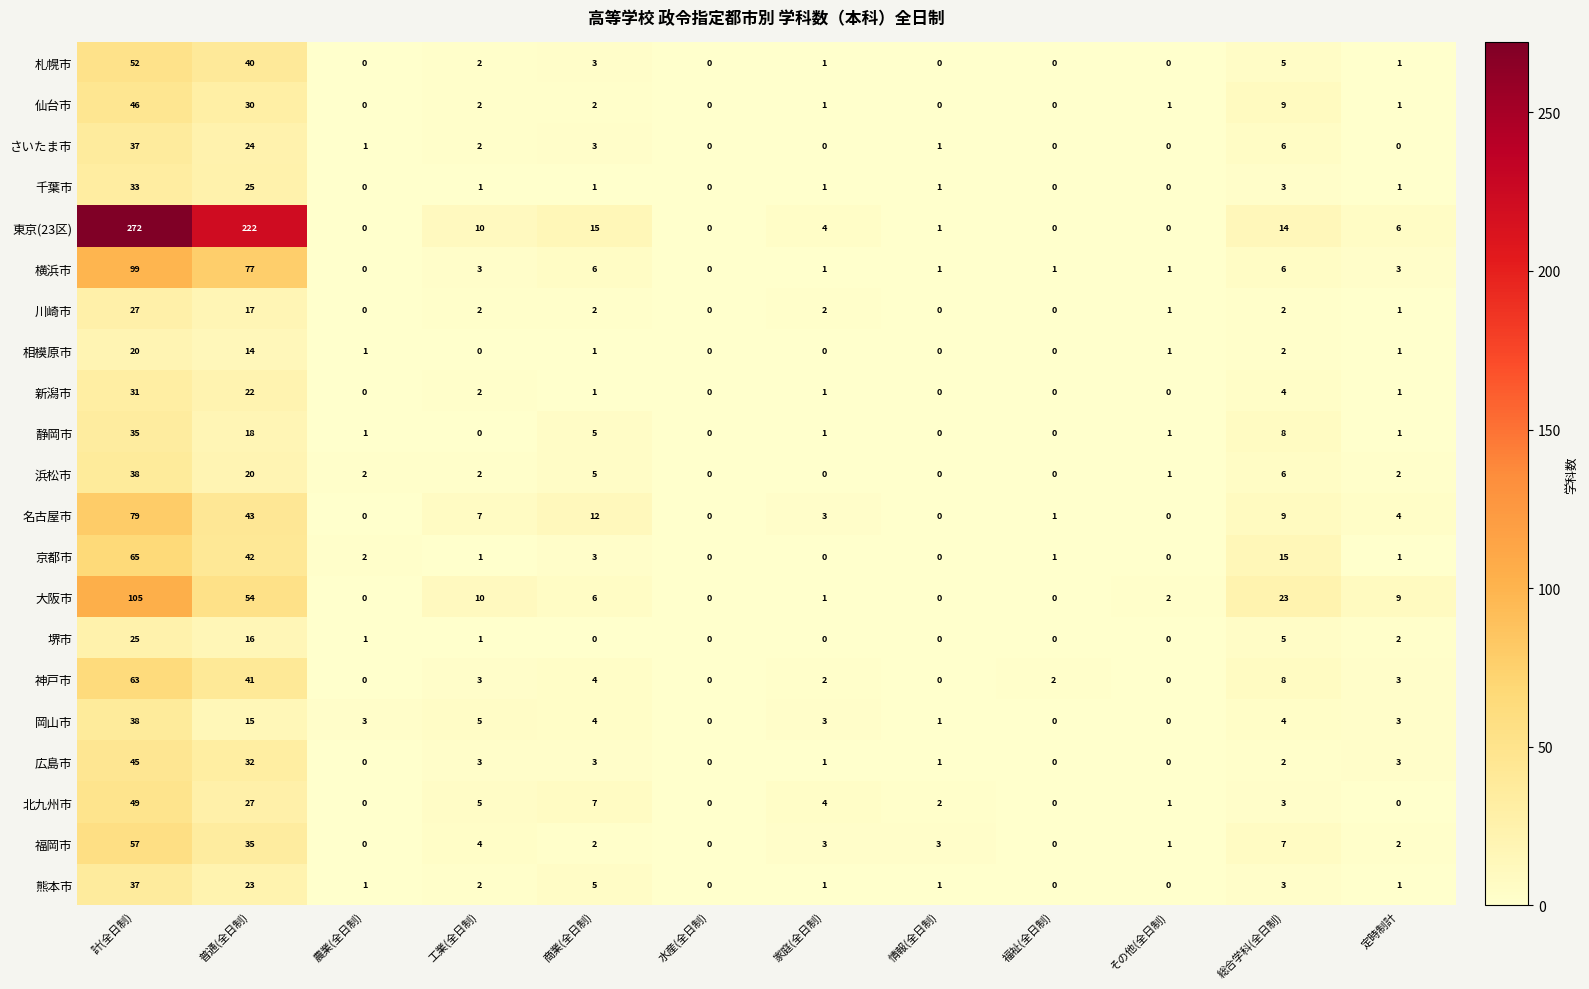

Count the number of categories in the chart.

12